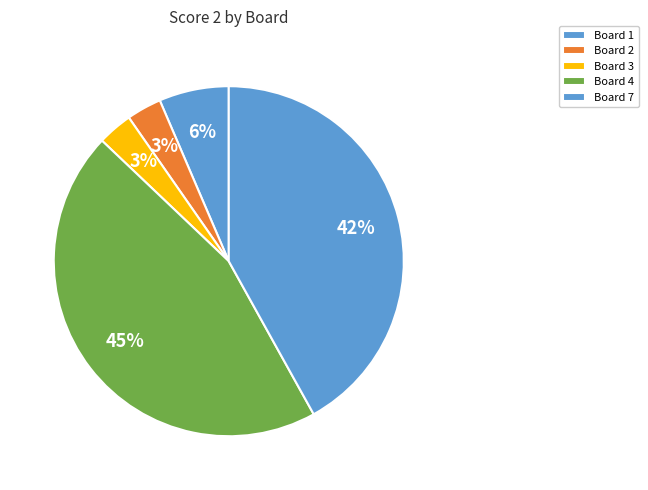

Is Board 3 the majority of the pie?

No